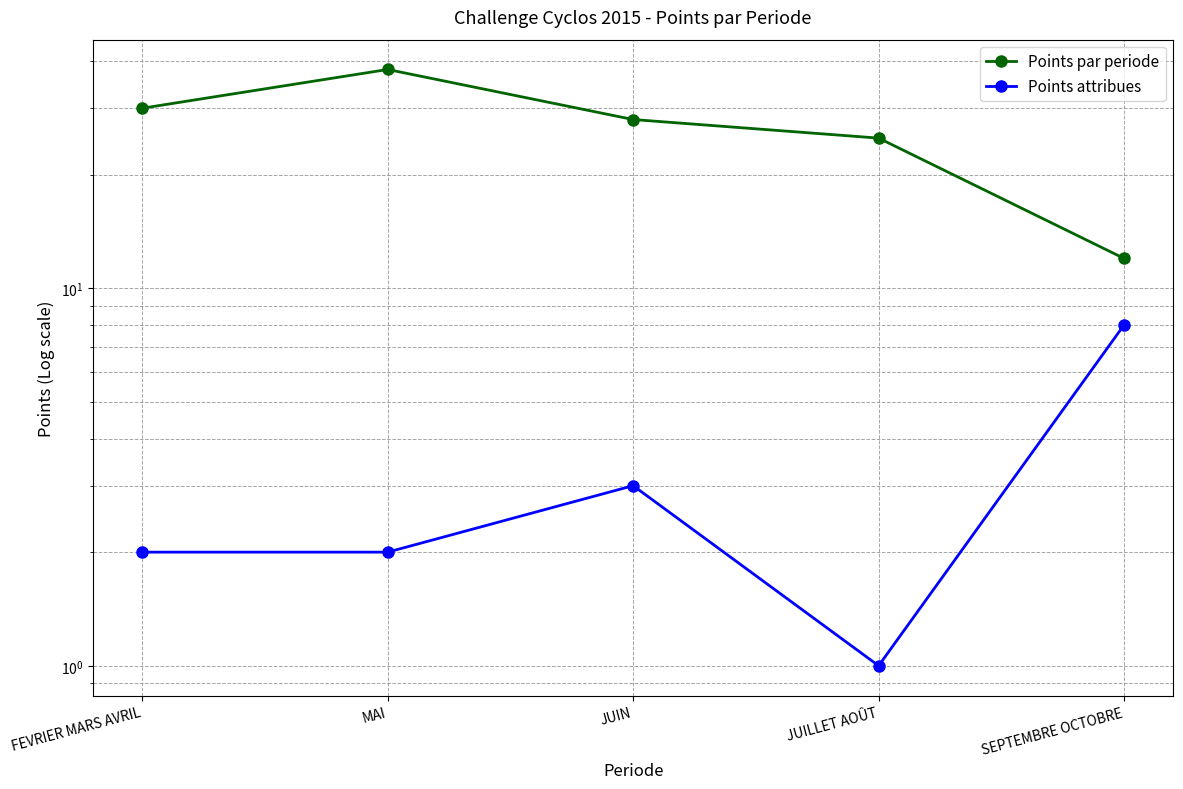

What value does the Points par periode series have at FEVRIER MARS AVRIL?

30